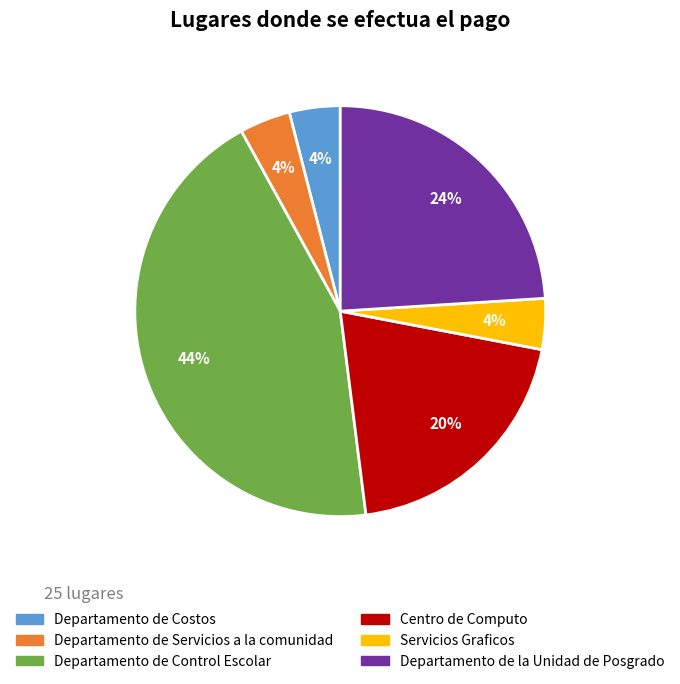

How many slices are in this pie chart?

6